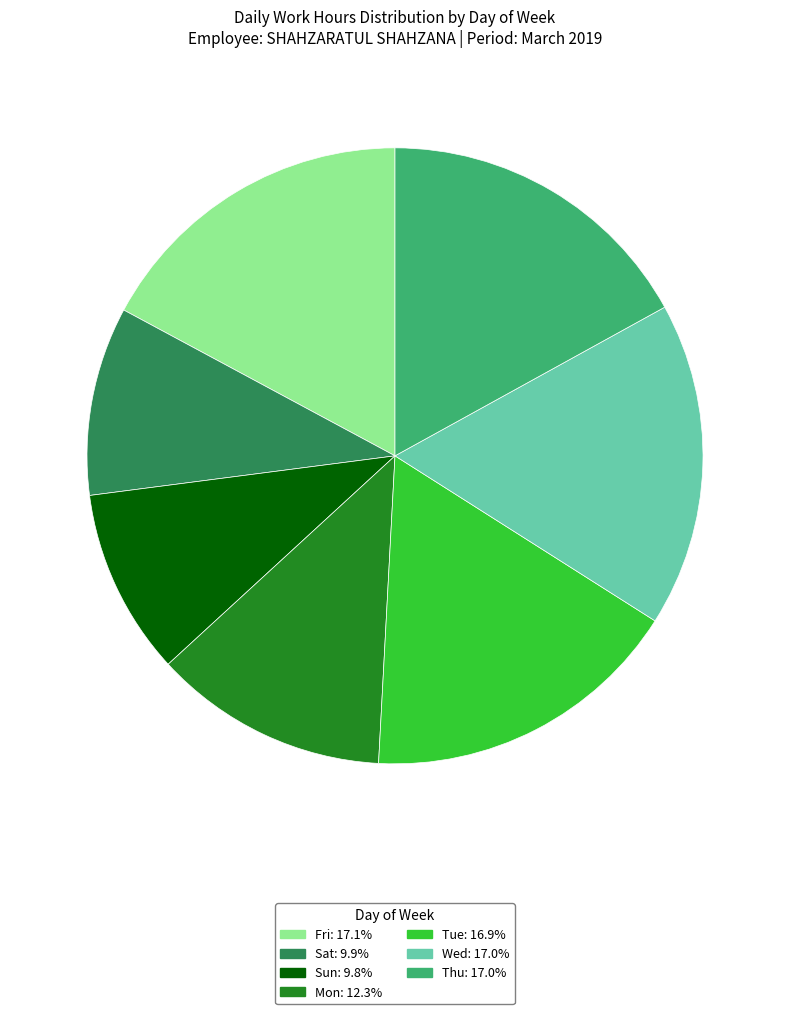

Approximately how many times larger is the value at Wed compared to Fri?

1.0